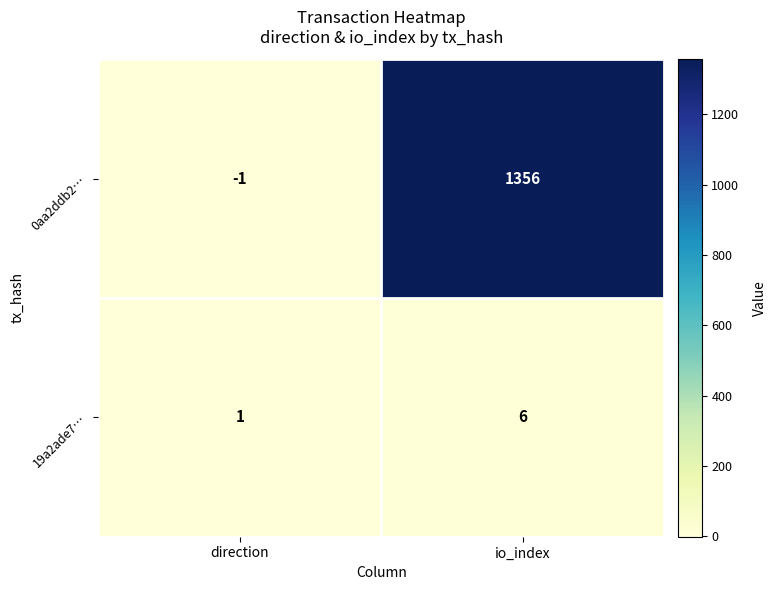

At which category does the chart reach its peak across all series?

io_index